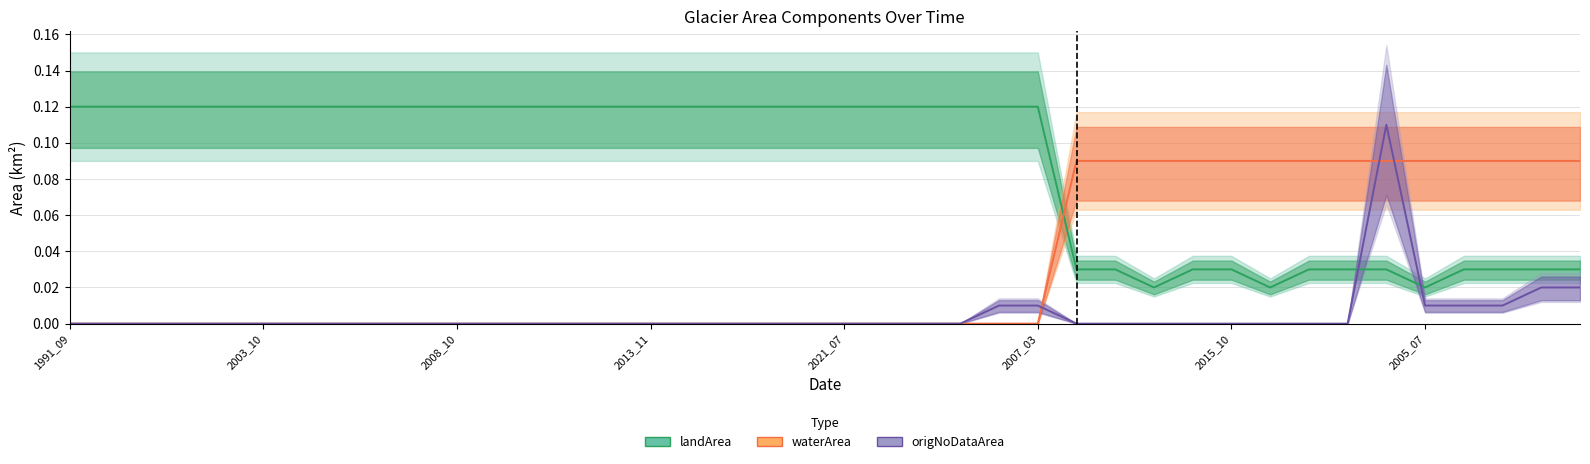

True or false: landArea has a value of 0.0 at 2004_07.

False